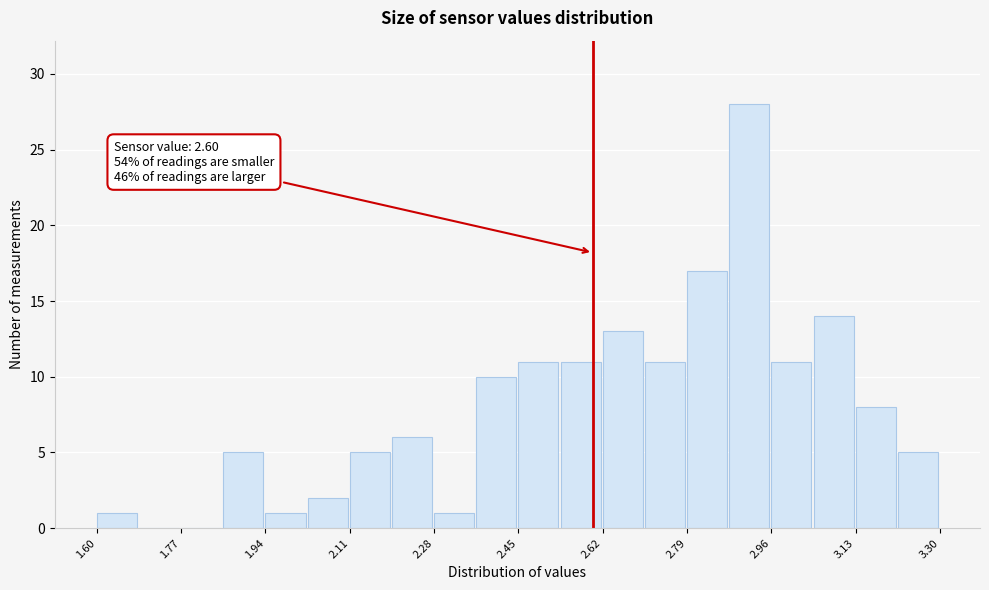

Which range on the x-axis has the tallest bar?

2.875 to 2.960